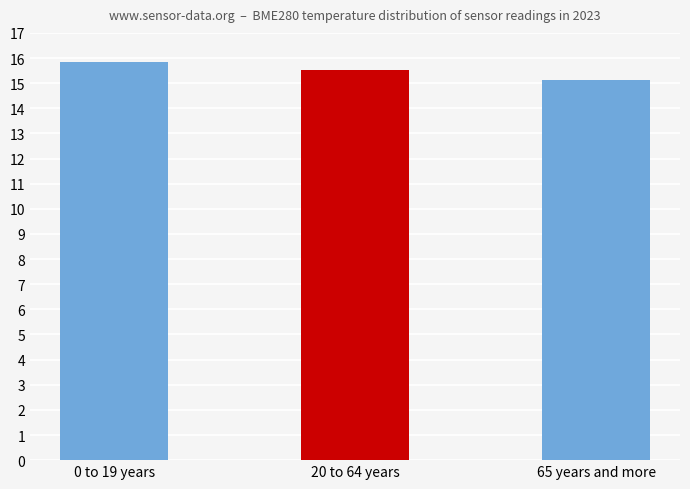

Reading right to left, transcribe all the data shown in this chart.

65 years and more=15.1	20 to 64 years=15.5	0 to 19 years=15.9